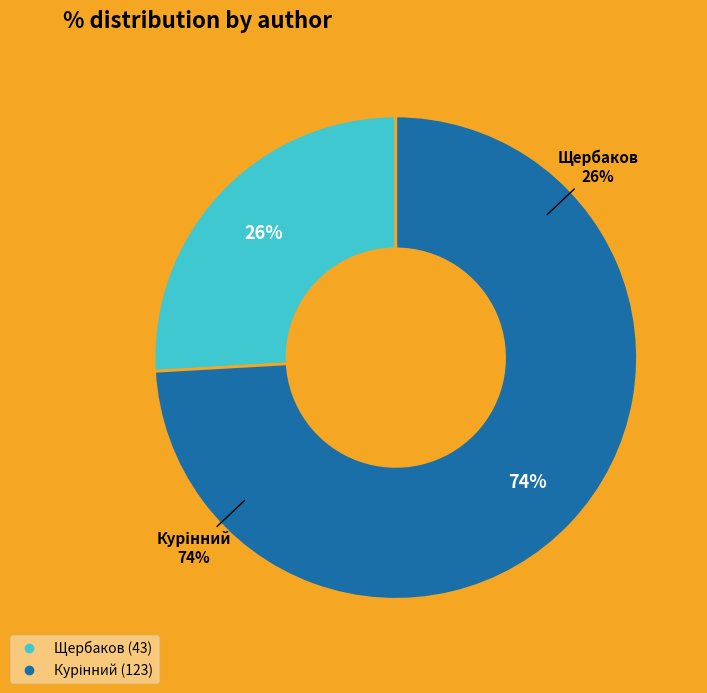

To the nearest percent, what percentage of the pie is Щербаков?

26%